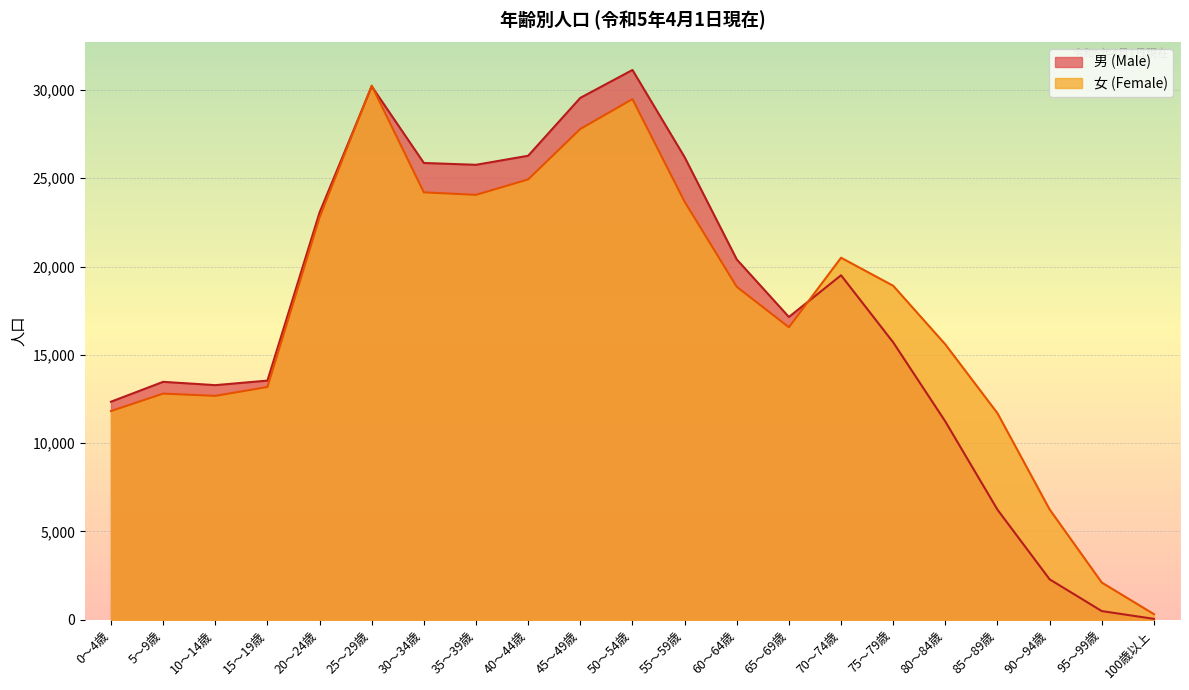

True or false: 男 (Male) has a value of 15706 at 75～79歳.

True